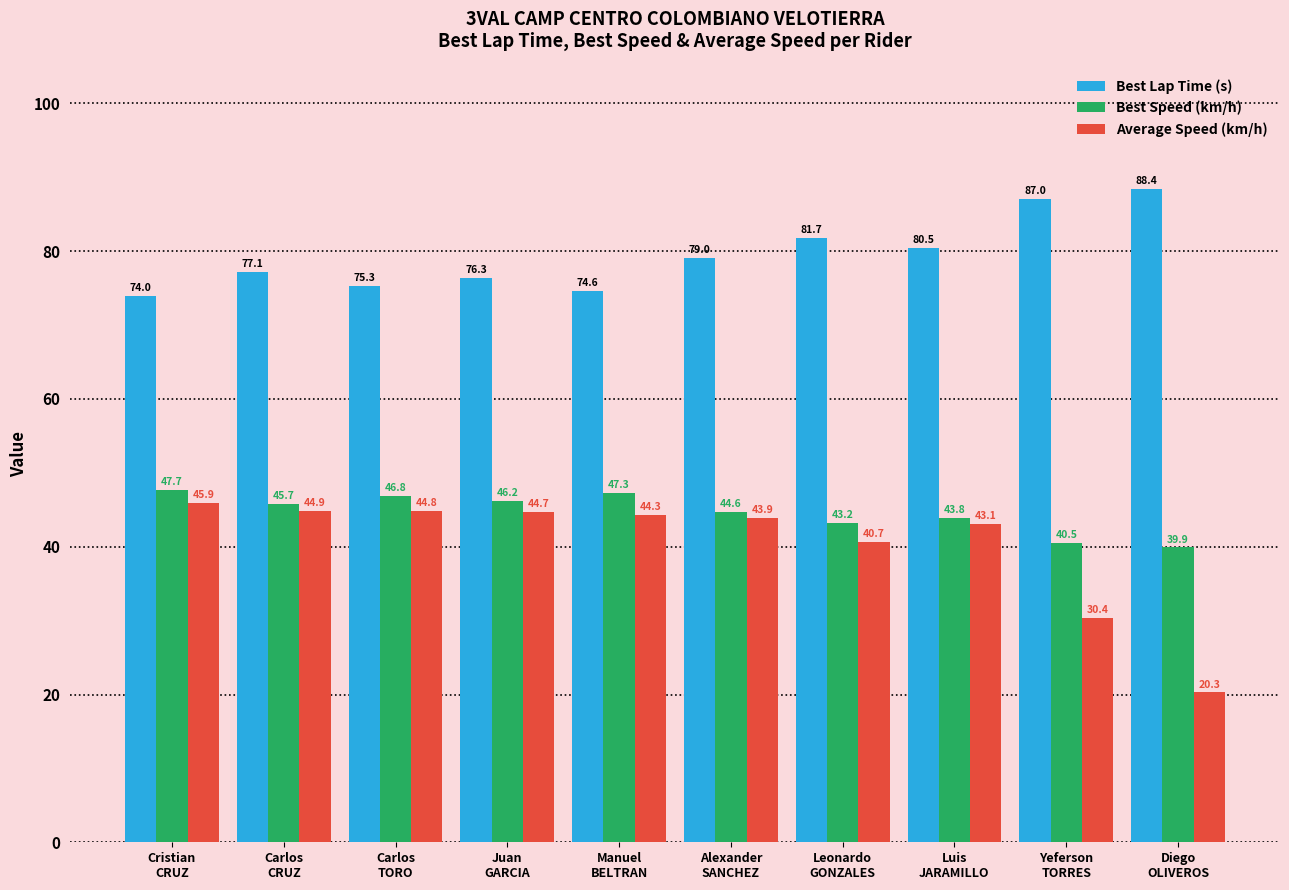

What is the sum of all Average Speed (km/h) values?

402.8